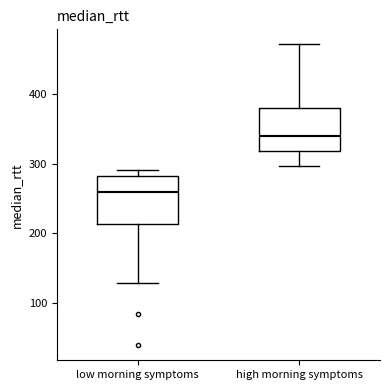

Which box has the highest median line?

high morning symptoms